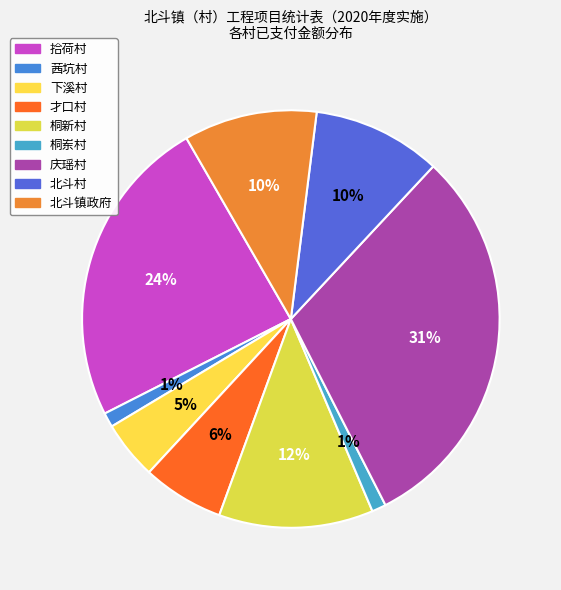

Which category has the biggest portion of the pie?

庆瑶村